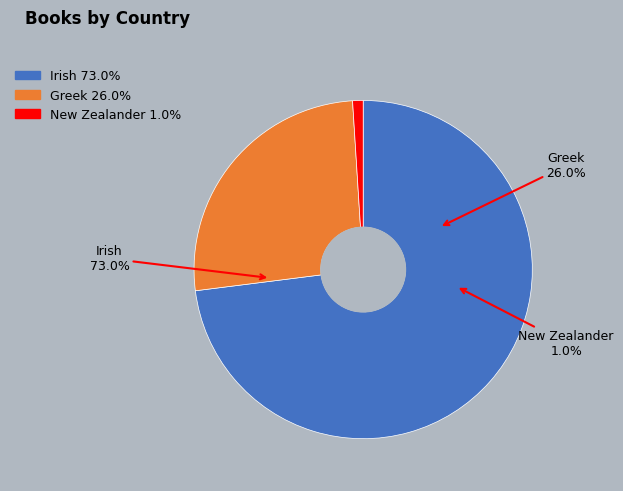

The Greek slice represents 15% of the pie. True or false?

False